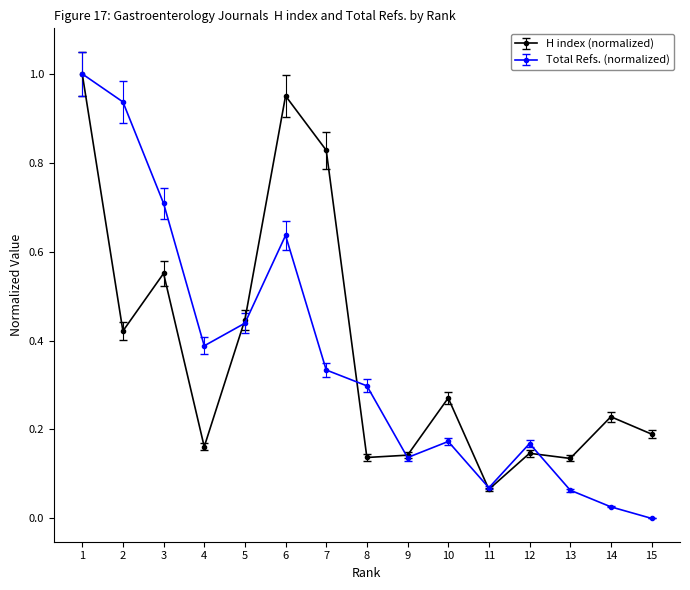

In Total Refs. (normalized), how many points are lower than both neighbors (excluding endpoints)?

3